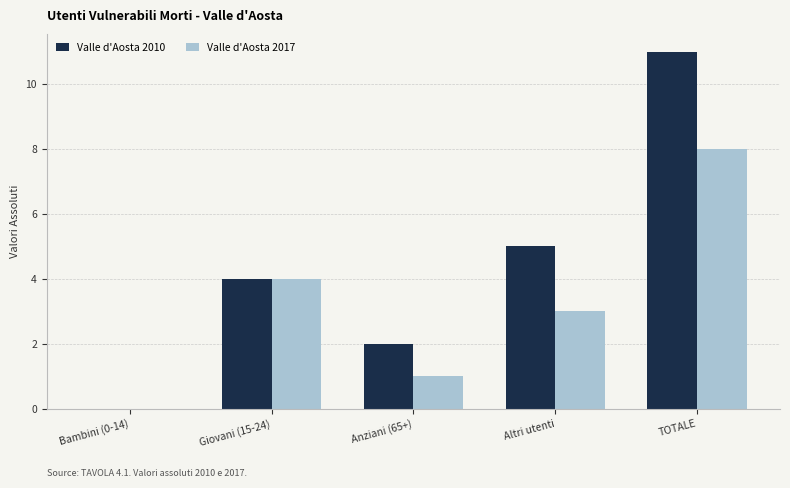

What value does the Valle d'Aosta 2017 series have at Altri utenti?

3